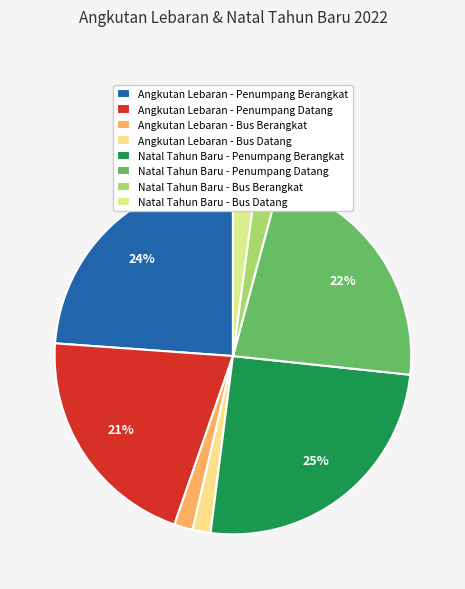

To the nearest percent, what is the average slice percentage?

12%